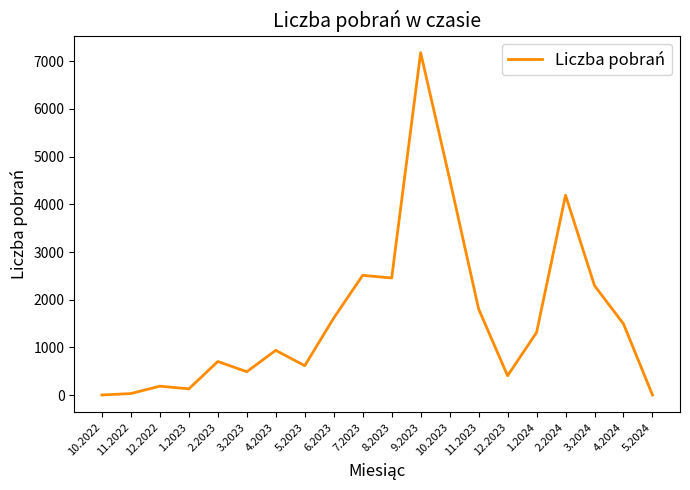

Is it true that the value at 6.2023 is 851?

False